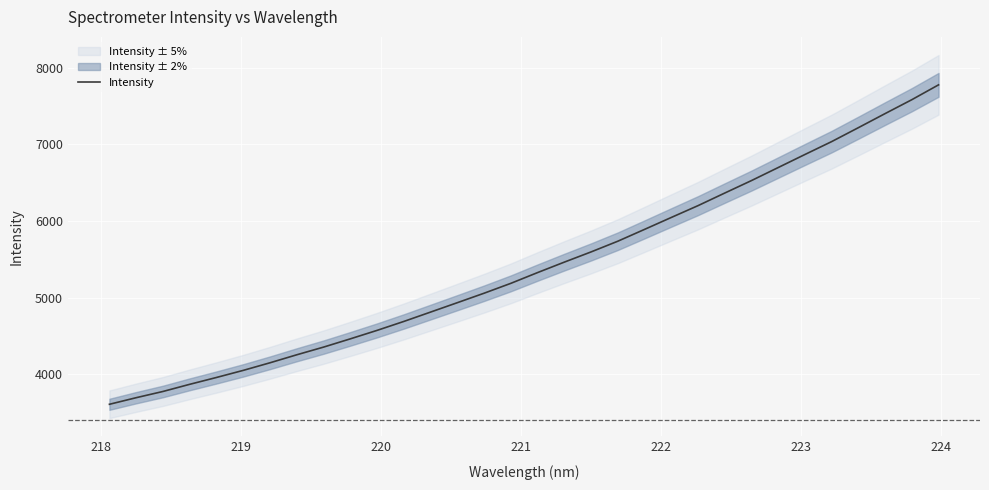

What is the highest value of the Intensity series?

7775.1